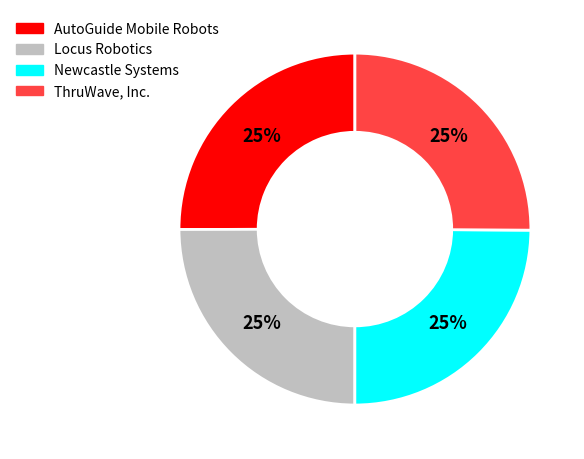

To the nearest percent, what is the average slice percentage?

25%